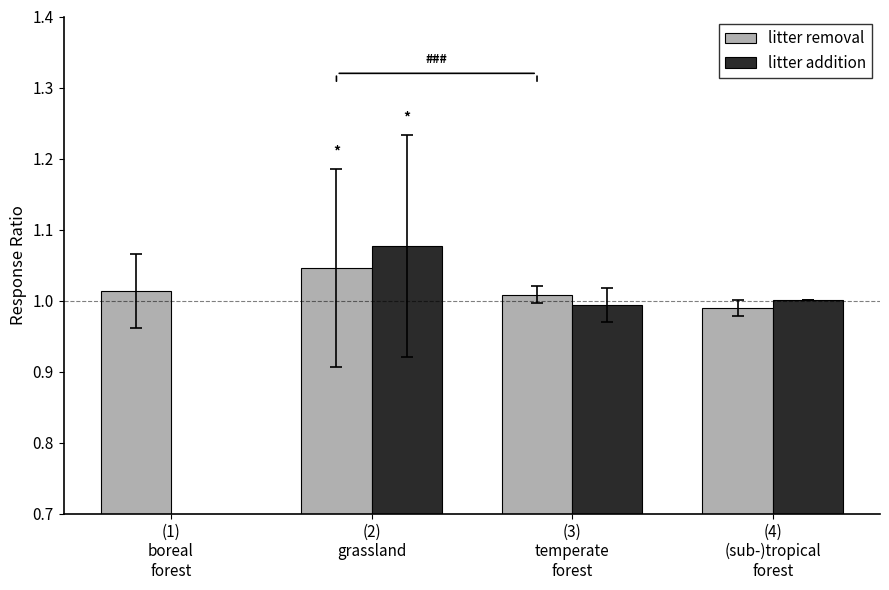

What is the approximate value of litter removal at (2)
grassland?

1.0